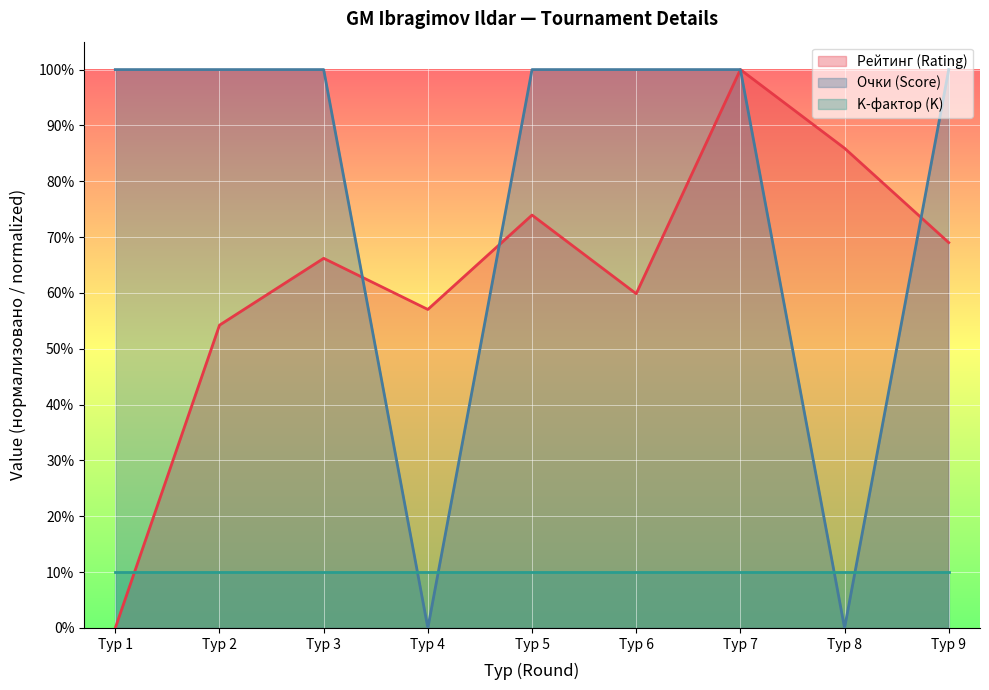

At which category is the sum across all series the highest?

Тур 7